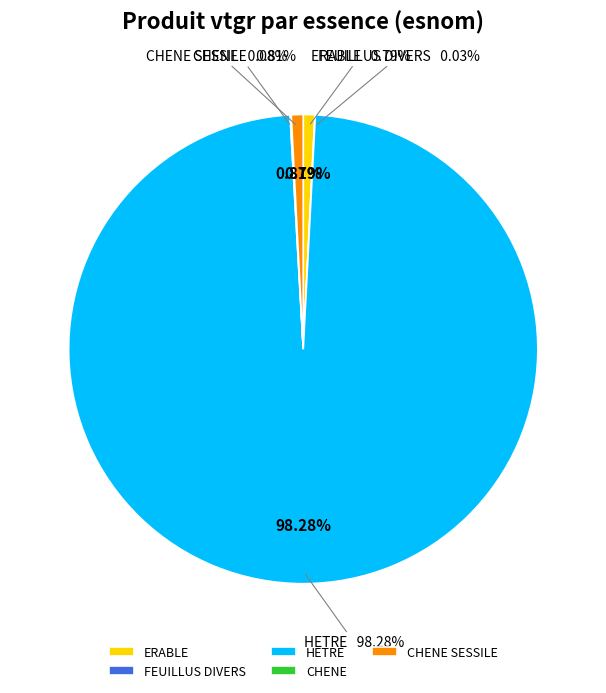

What percentage is the HETRE slice, to the nearest percent?

98%